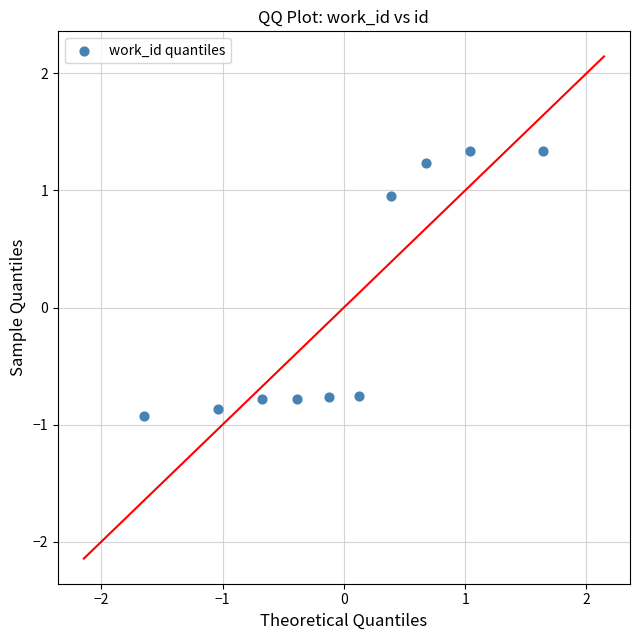

What is the range of X values (max minus min)?

3.3